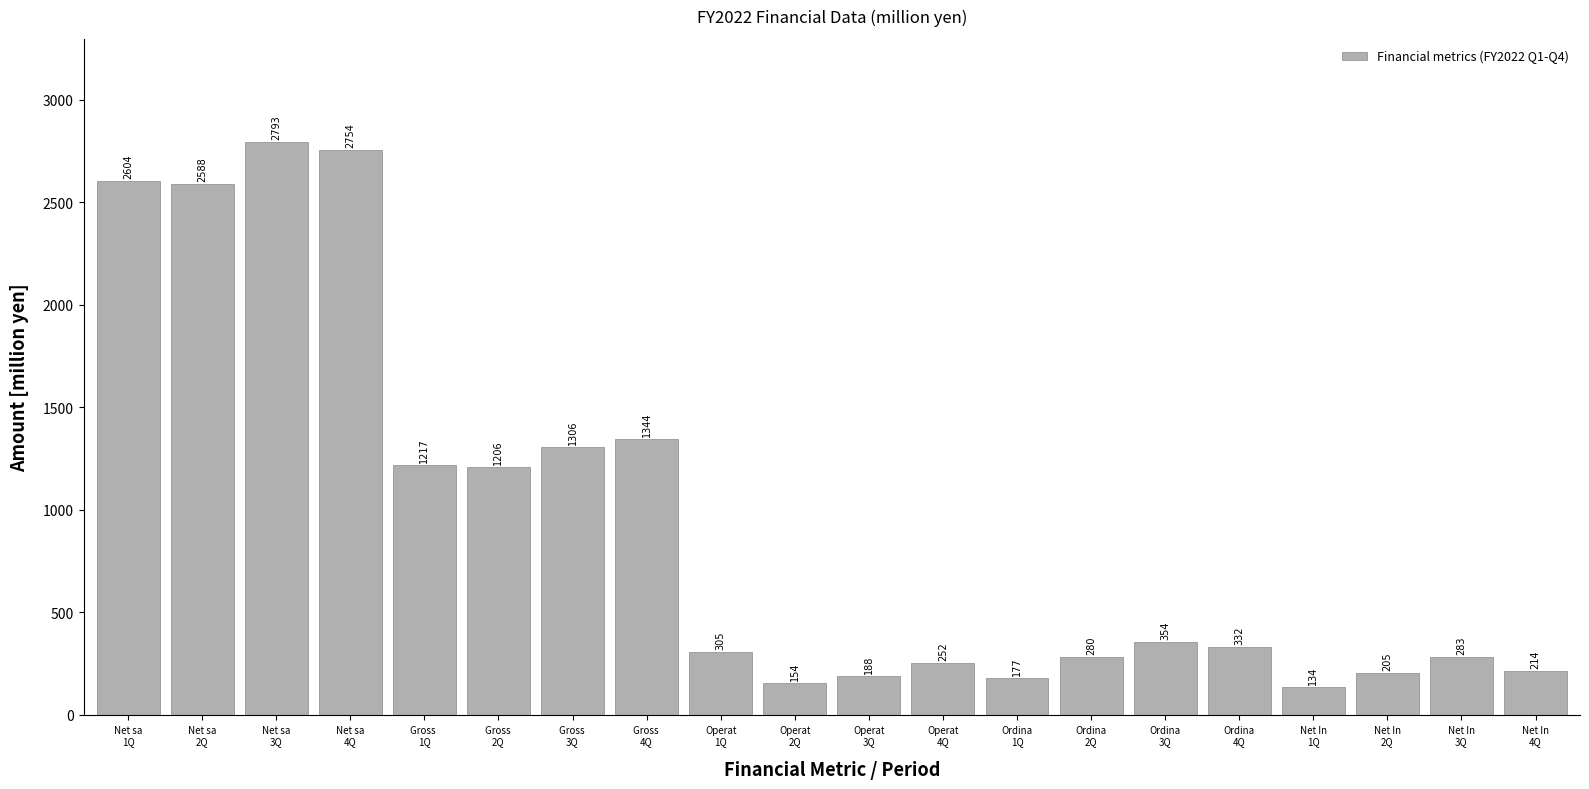

Reading left to right, list all the values displayed in this chart.

2604	2588	2793	2754	1217	1206	1306	1344	305	154	188	252	177	280	354	332	134	205	283	214